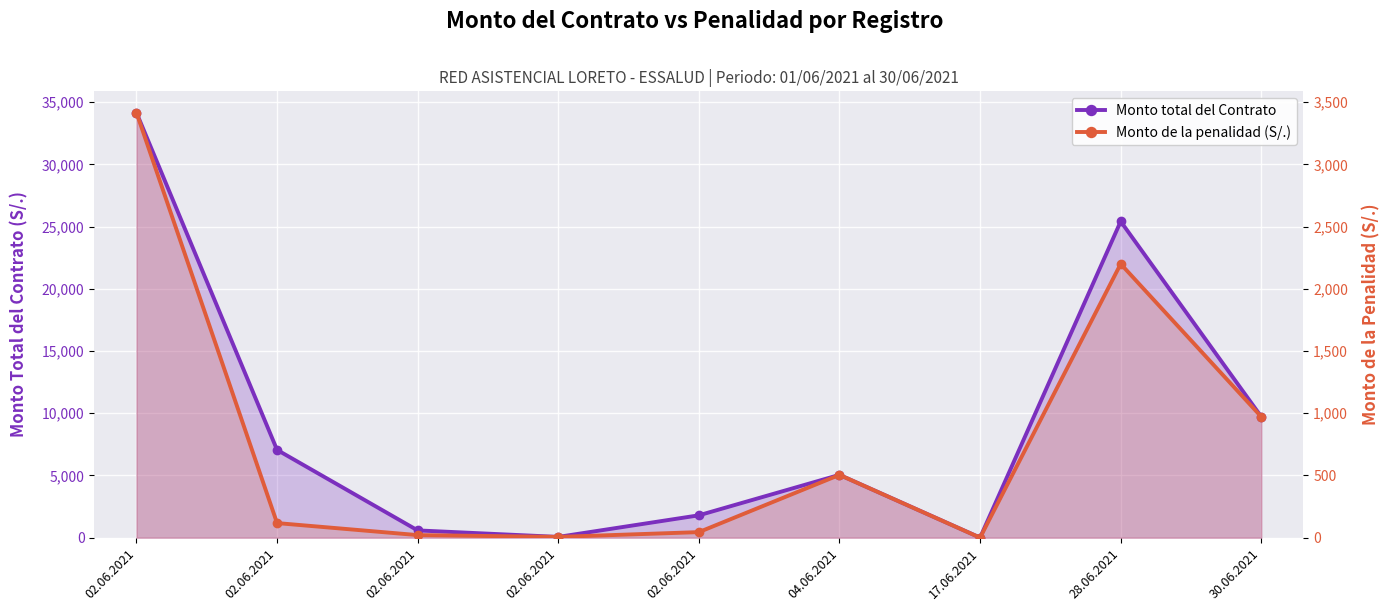

Reading right to left, list all the values displayed in this chart.

Monto total del Contrato: 30.06.2021=9718.8	28.06.2021=25416.7	17.06.2021=7.2	04.06.2021=5050.0	02.06.2021=1800.0	02.06.2021=64.8	02.06.2021=588.0	02.06.2021=7057.4	02.06.2021=34160.0
Monto de la penalidad (S/.): 30.06.2021=971.9	28.06.2021=2200.0	17.06.2021=0.7	04.06.2021=505.0	02.06.2021=45.0	02.06.2021=6.5	02.06.2021=21.0	02.06.2021=117.6	02.06.2021=3416.0